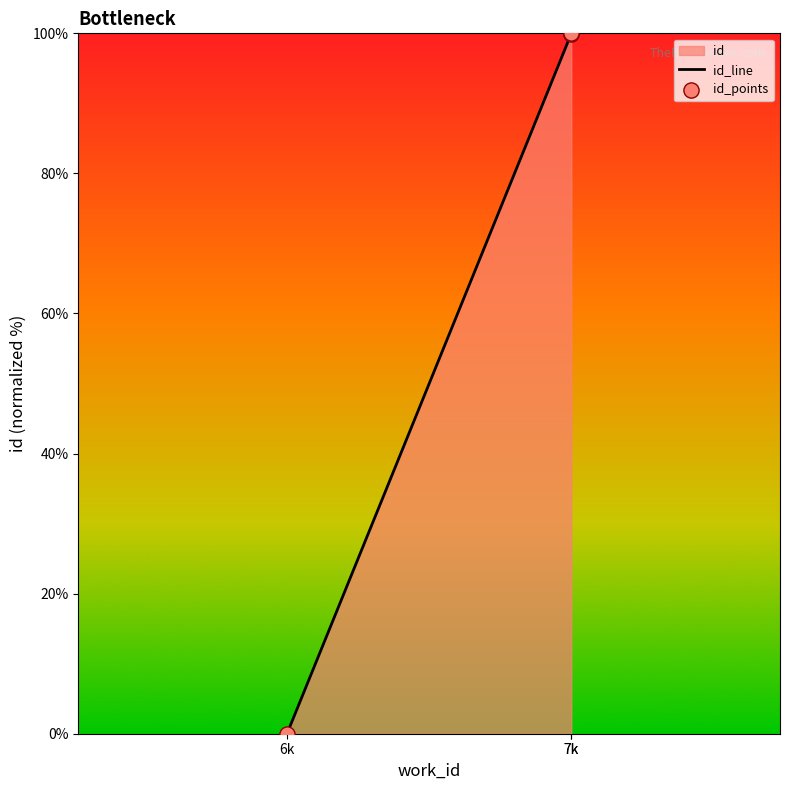

Which series has the largest total across all categories?

id_line